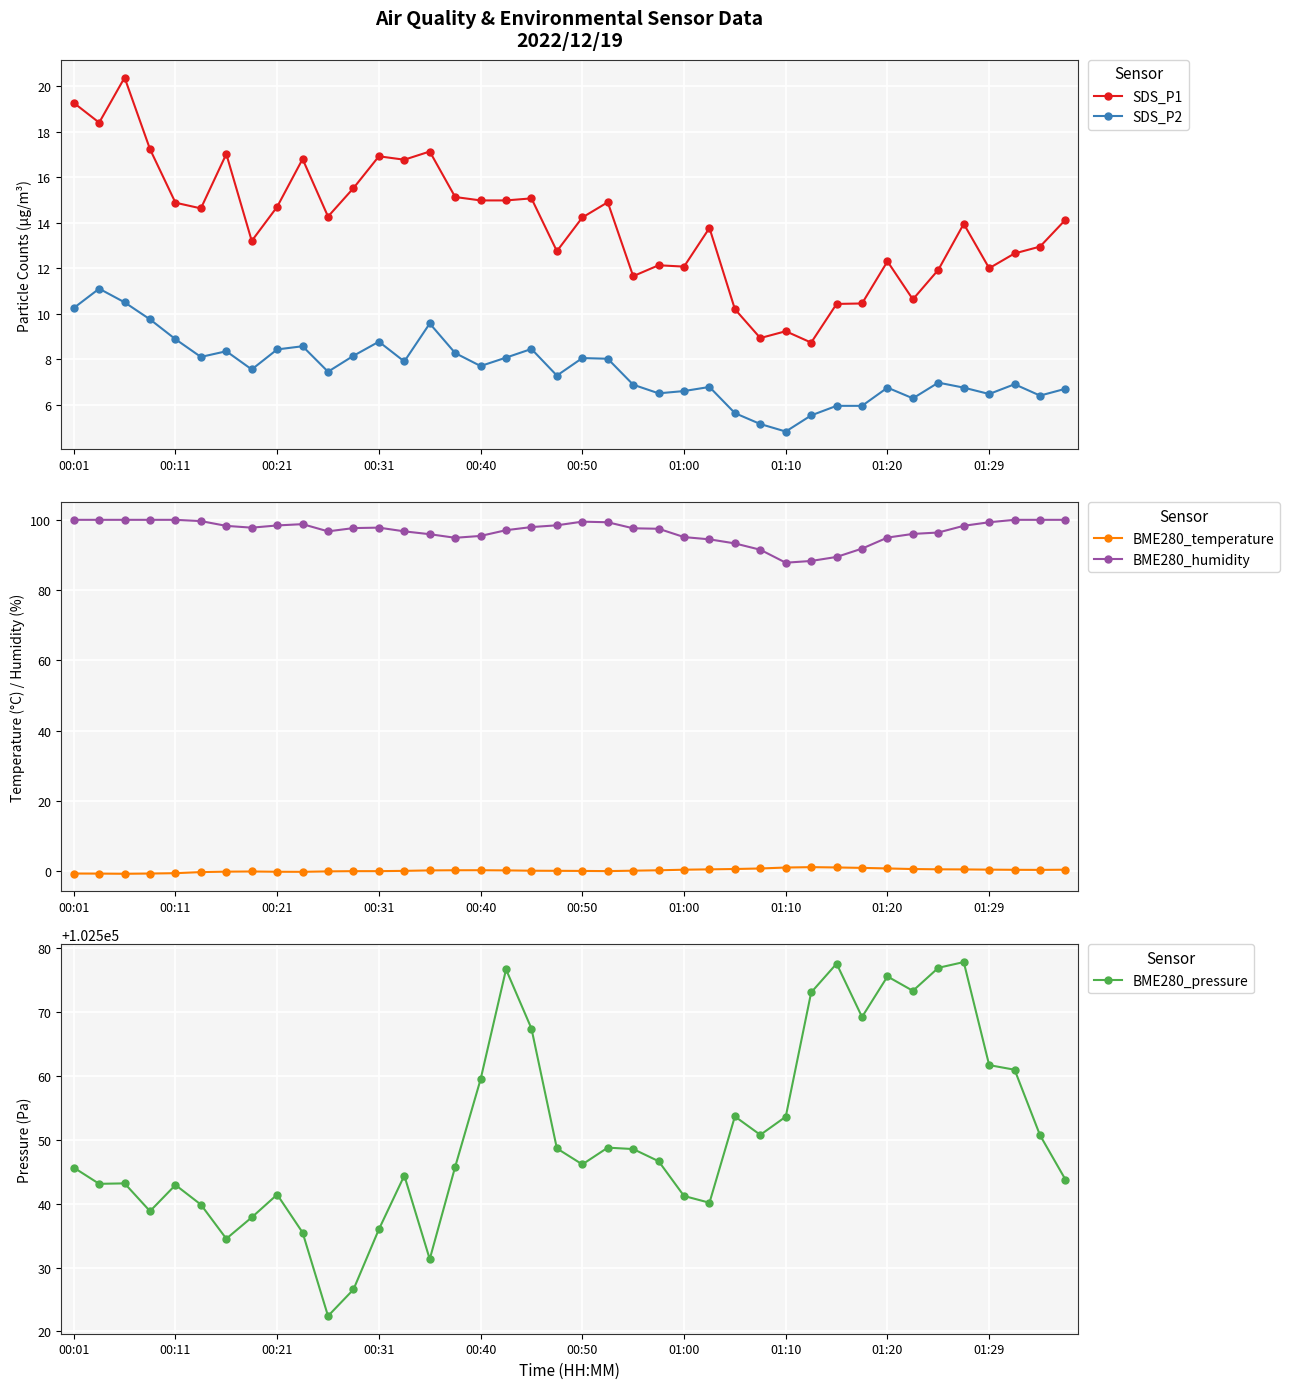

Which series has the largest range (max minus min)?

BME280_pressure